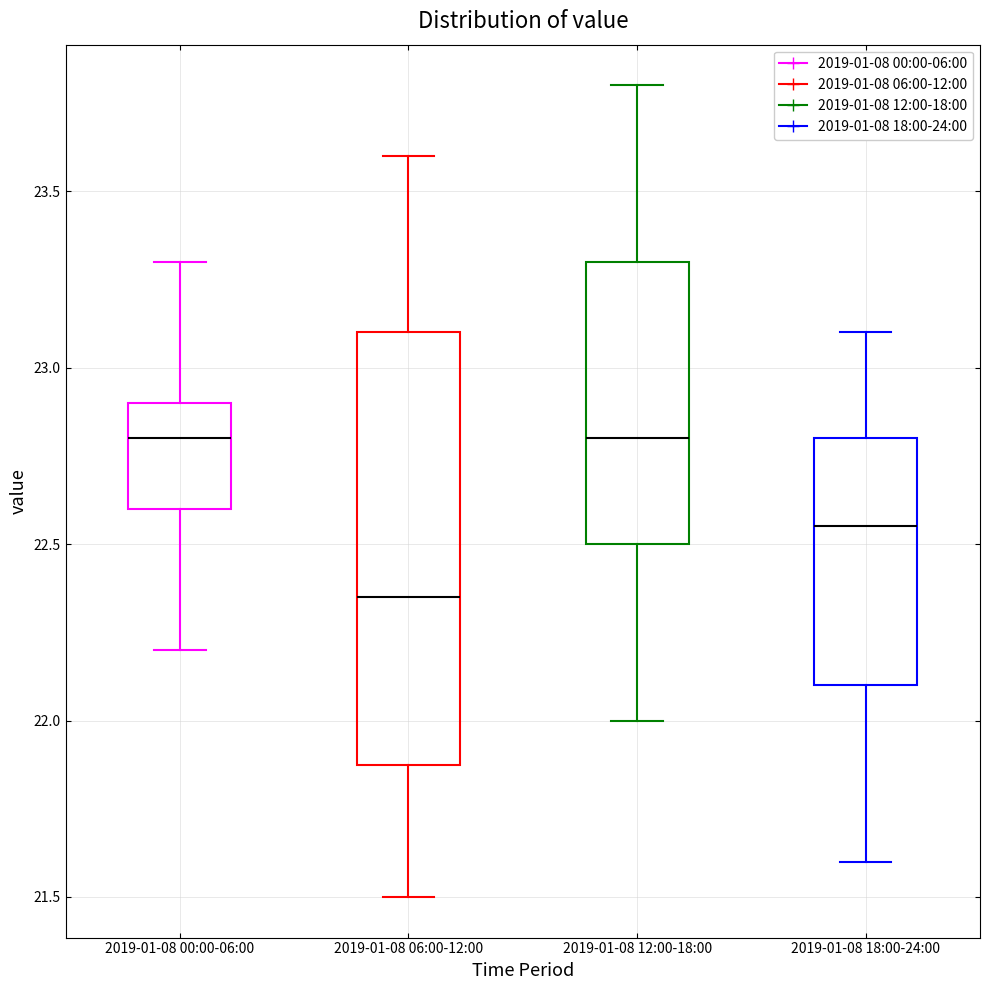

Reading left to right, transcribe this box plot: for each box, give where its median line is, the range the box spans, and where its two whiskers end, as read against the y-axis. The values are not printed on the chart, so give them approximately, as read against the axis.

2019-01-08 00:00-06:00: median 22.80, box 22.60 to 22.90, whiskers 22.20 to 23.30
2019-01-08 06:00-12:00: median 22.35, box 21.90 to 23.10, whiskers 21.50 to 23.60
2019-01-08 12:00-18:00: median 22.80, box 22.50 to 23.30, whiskers 22.00 to 23.80
2019-01-08 18:00-24:00: median 22.55, box 22.10 to 22.80, whiskers 21.60 to 23.10